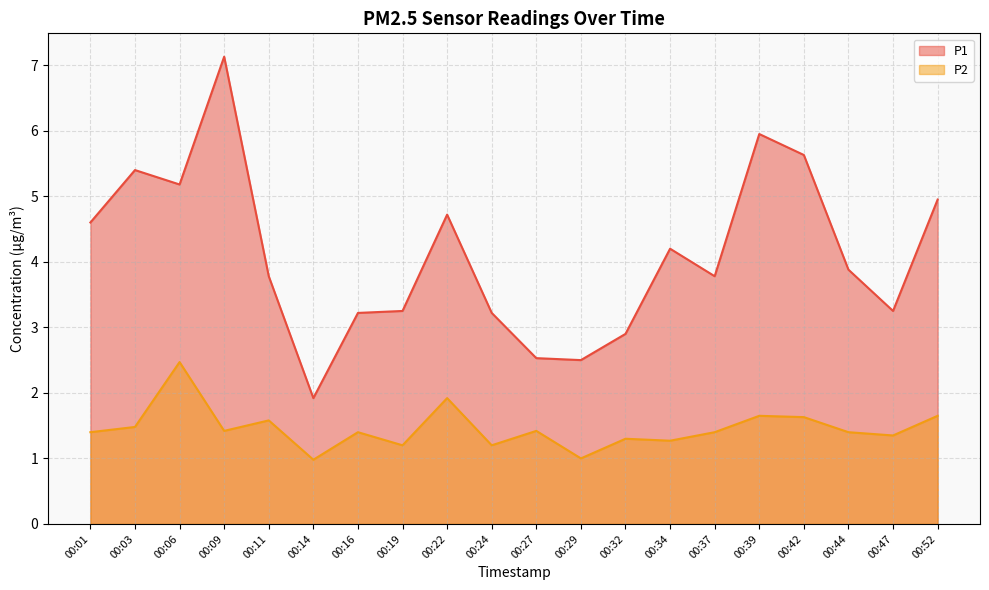

True or false: P1 and P2 intersect in this chart.

False